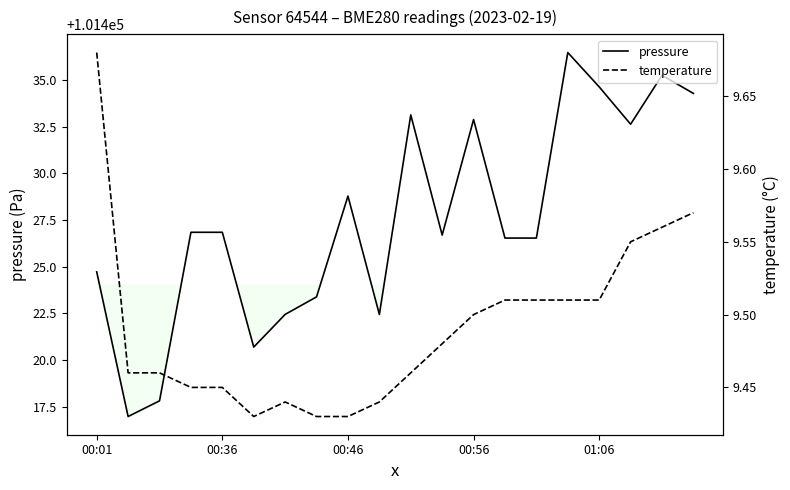

What is the difference between the maximum and minimum values in the temperature series?

0.2